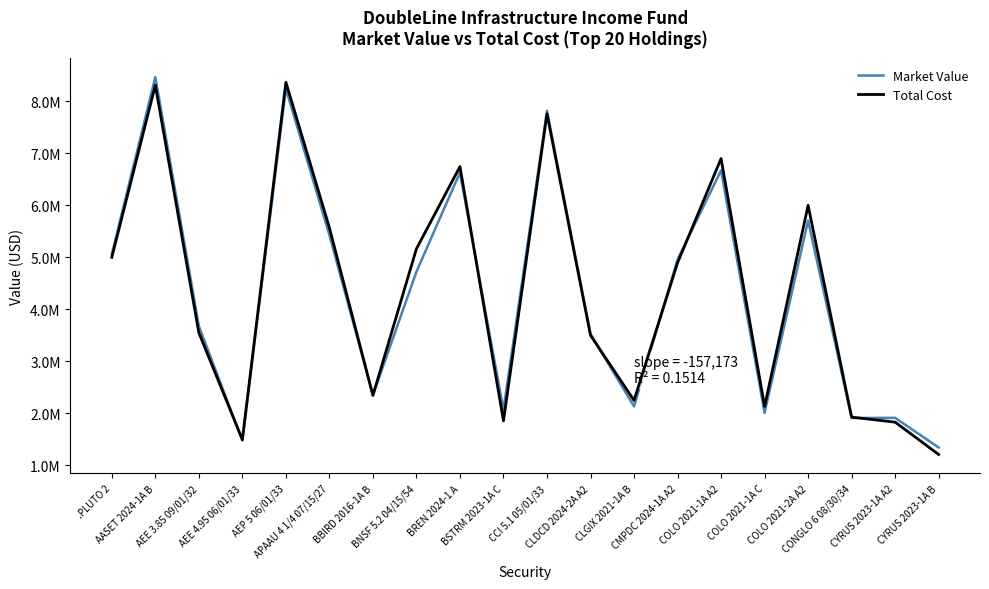

What is the sum of the Market Value values at CONGLO 6 08/30/34 and CYRUS 2023-1A A2?

3827075.3